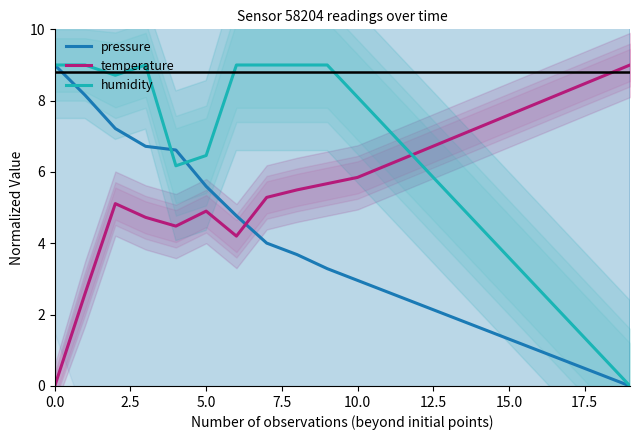

Rank the series by their average value, from highest to lowest.

humidity, temperature, pressure